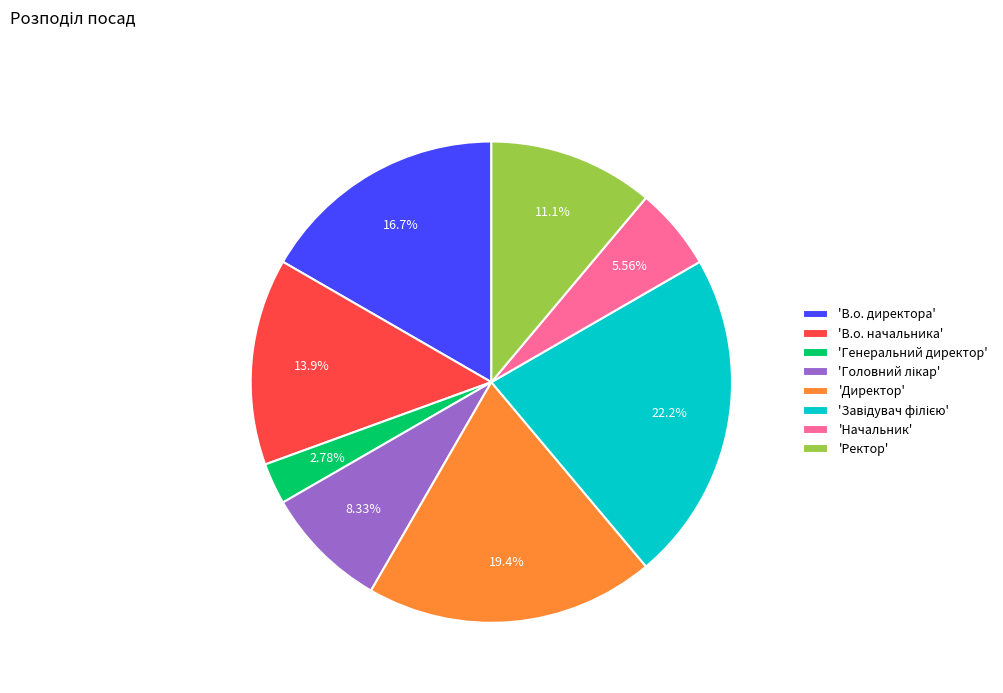

Which slice is the smallest?

'Генеральний директор'